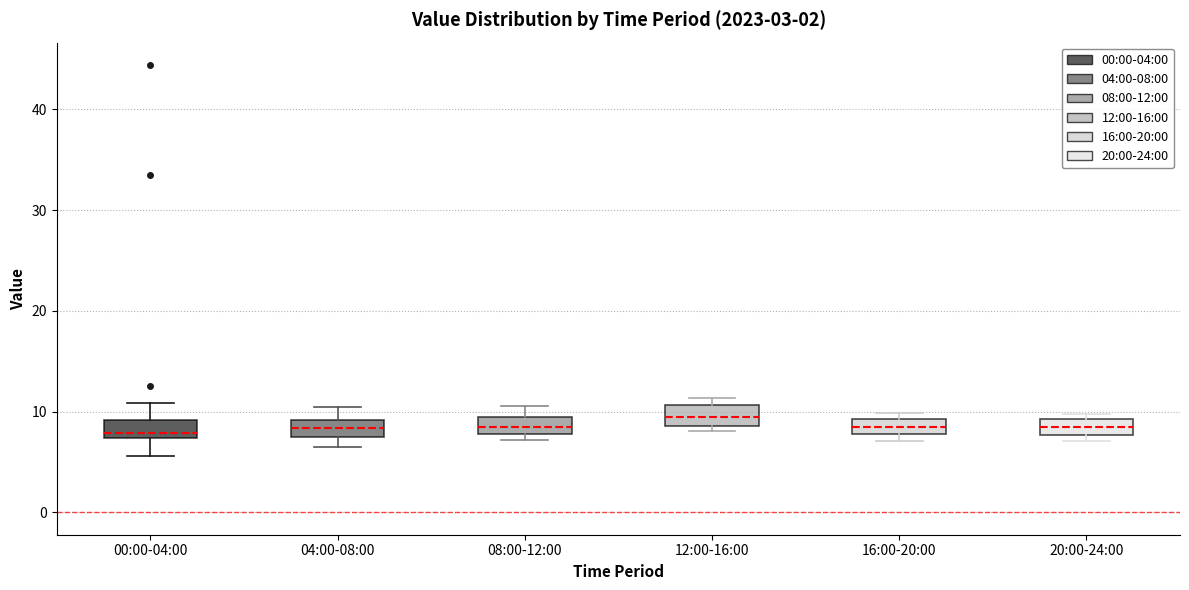

Where is the lower edge of the box for 08:00-12:00 on the y-axis? The values are not printed on the chart, so give them approximately, as read against the axis.

8